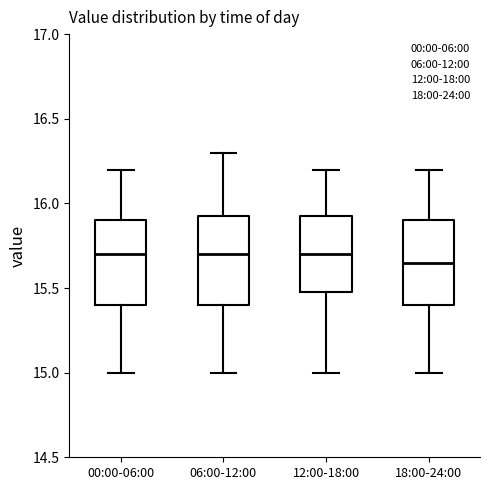

Where is the upper edge of the box for 12:00-18:00 on the y-axis? The values are not printed on the chart, so give them approximately, as read against the axis.

15.95